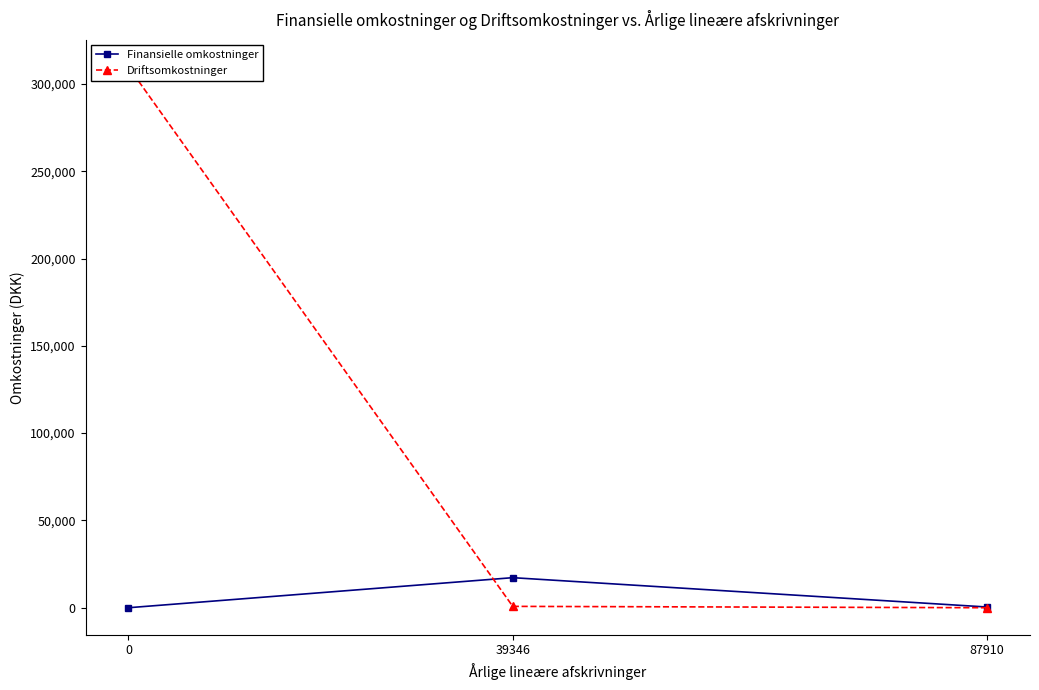

Reading left to right, transcribe all the data shown in this chart.

Finansielle omkostninger: 87910=409.0	39346=17216.0	0=0.0
Driftsomkostninger: 87910=0.0	39346=778.0	0=309734.1